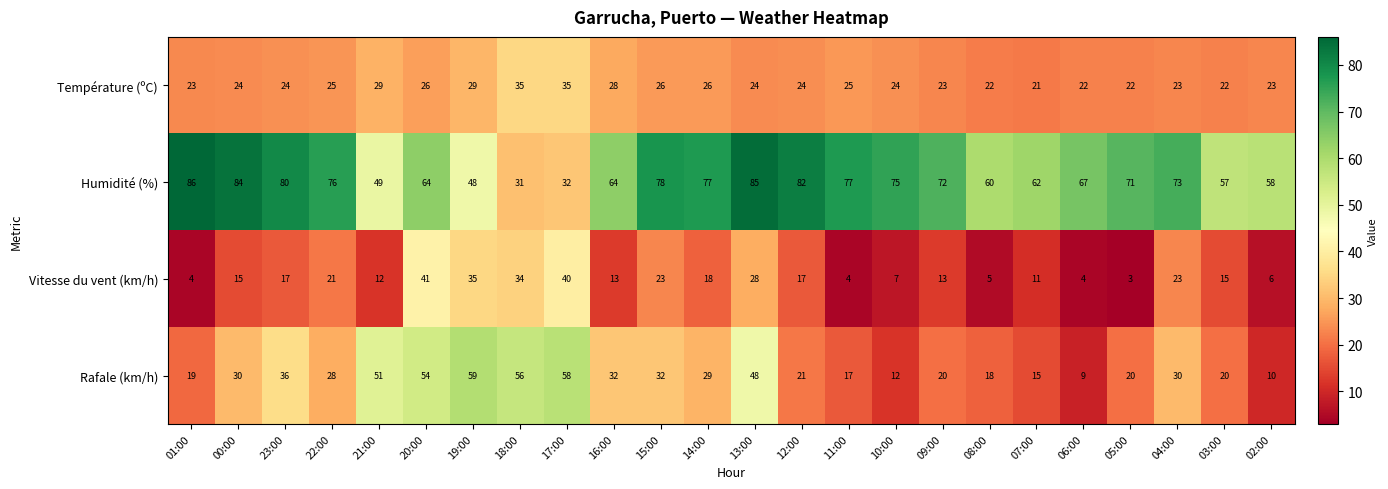

Read the Température (ºC) value at 18:00.

35